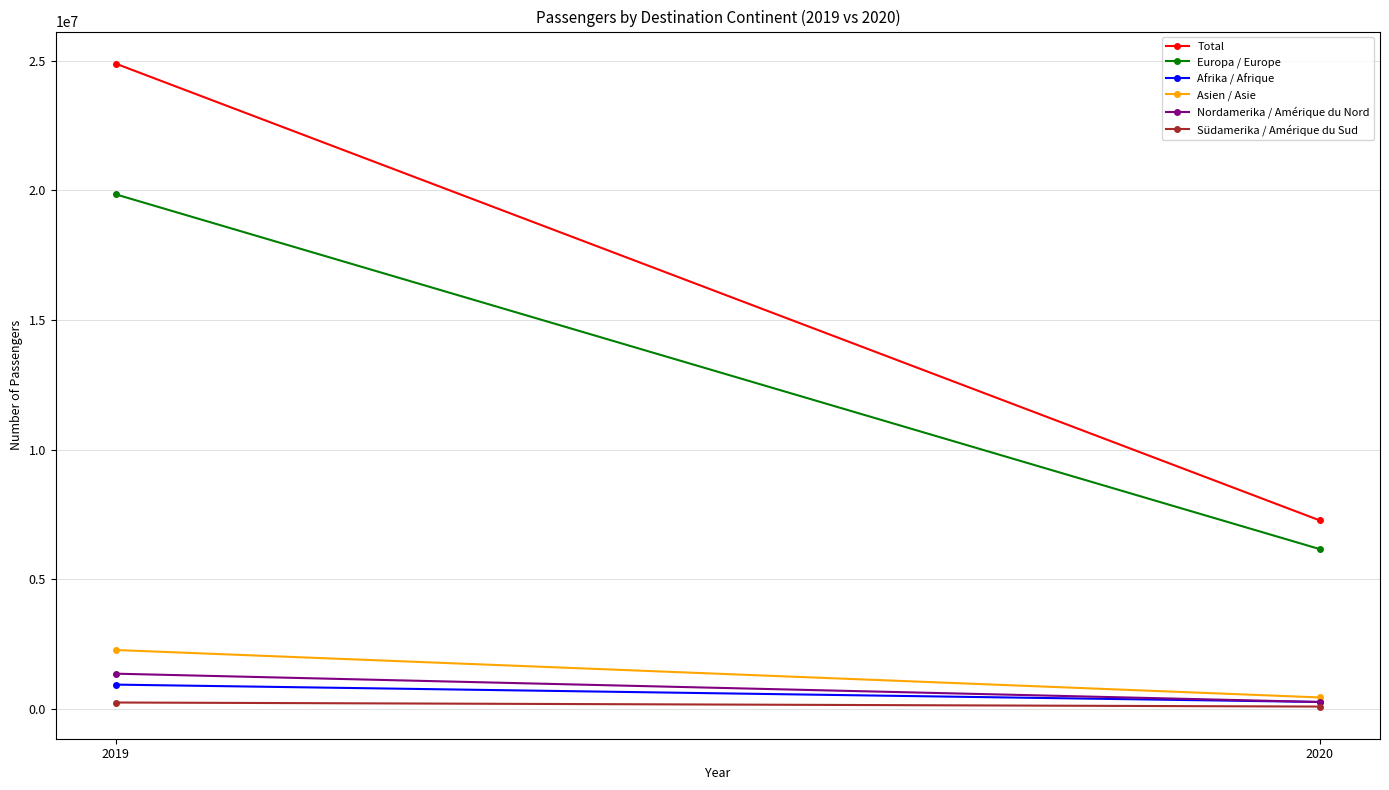

What is the total value across all series at 2019?

49514188